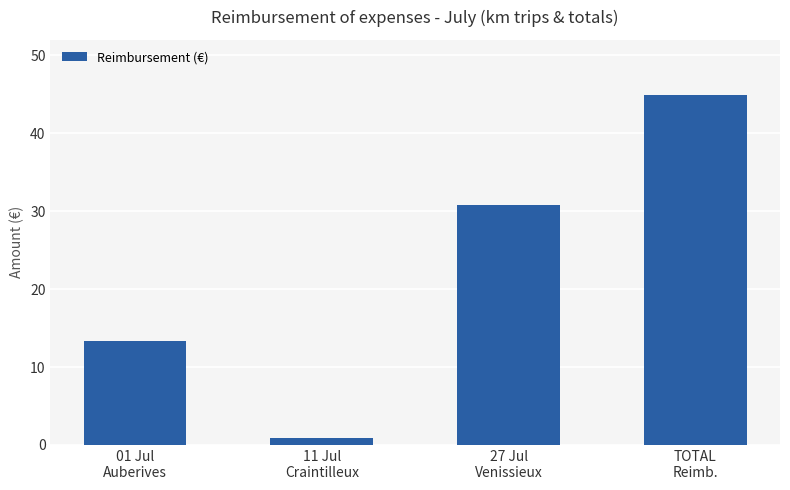

Reading right to left, list all the values displayed in this chart.

TOTAL
Reimb.=44.9	27 Jul
Venissieux=30.8	11 Jul
Craintilleux=0.8	01 Jul
Auberives=13.3